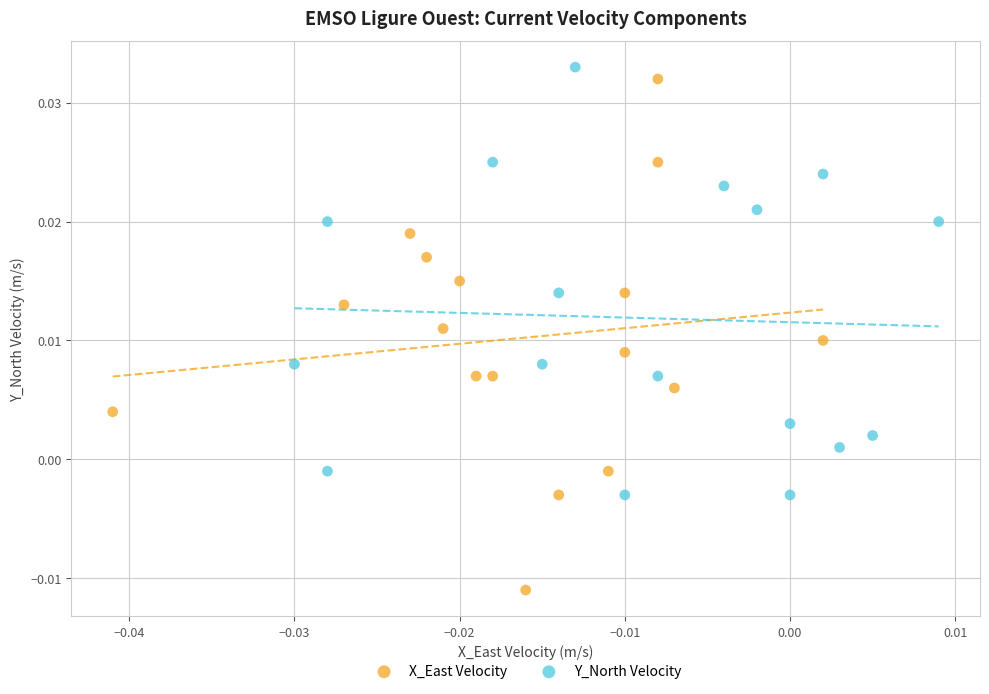

Which series contains the lowest Y value?

X_East Velocity